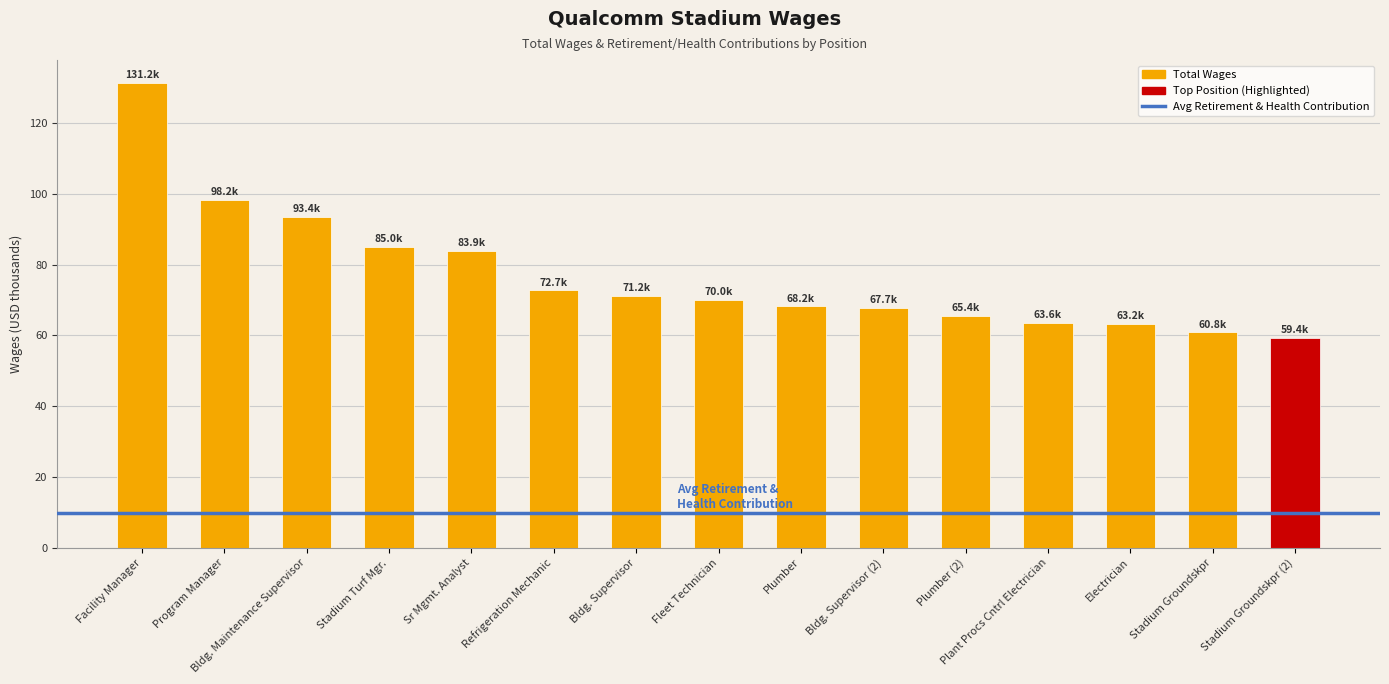

What is the sum of all values?

1153.8